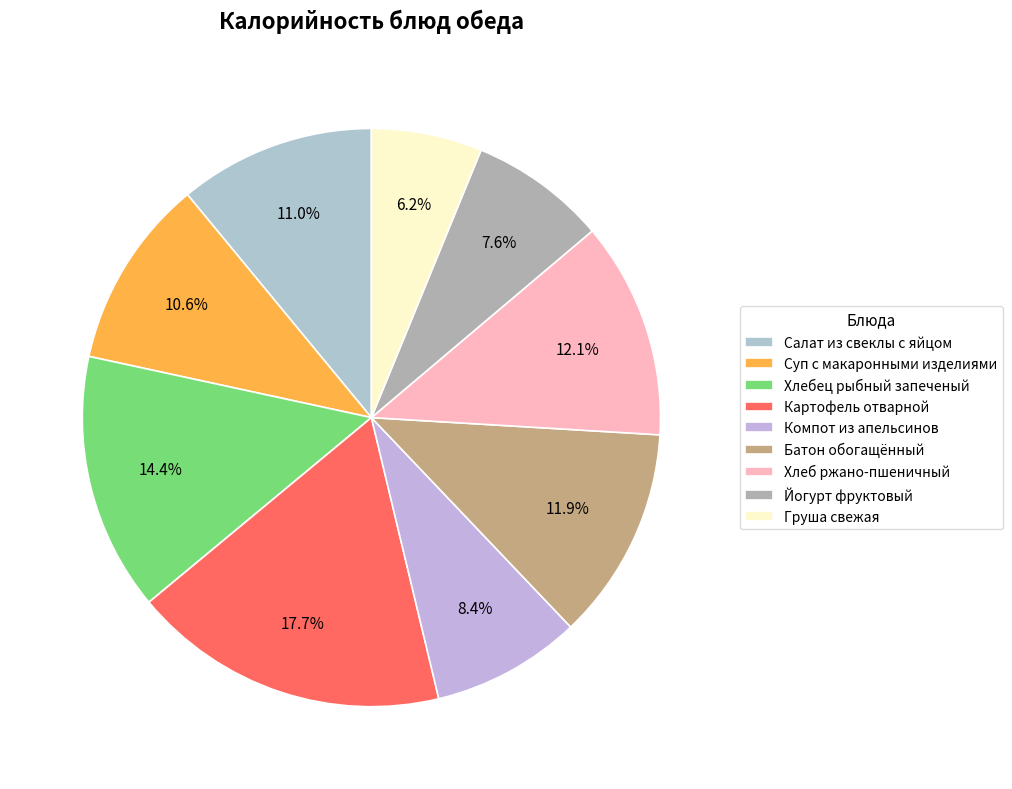

How many slices are in this pie chart?

9